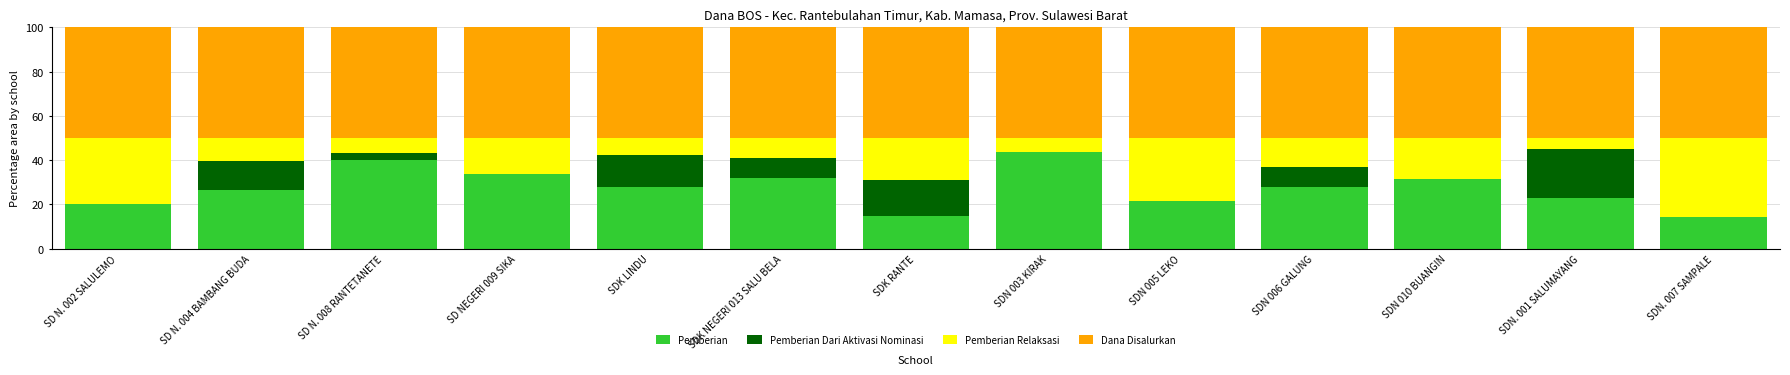

The Pemberian series shows 42.3 at SDN 010 BUANGIN. True or false?

False